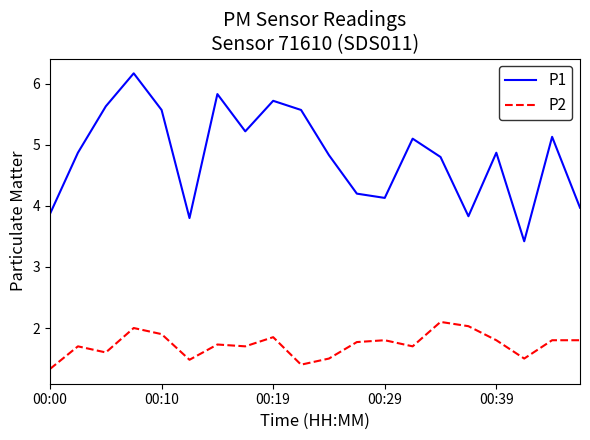

In P2, how many points are lower than both neighbors (excluding endpoints)?

6